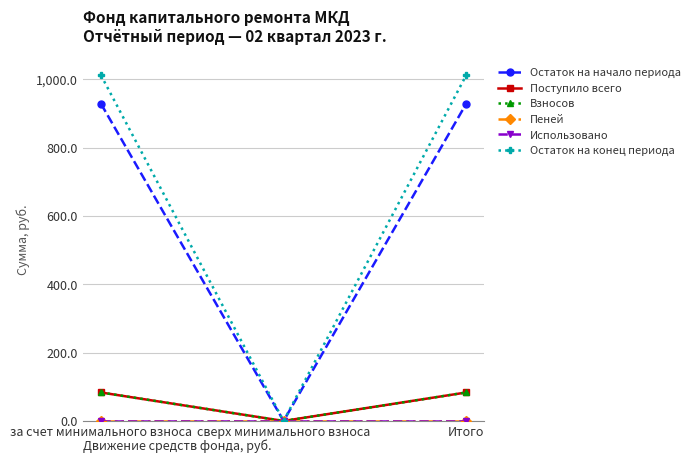

At сверх минимального взноса, list the series in order from smallest to largest.

Остаток на начало периода, Поступило всего, Взносов, Пеней, Использовано, Остаток на конец периода